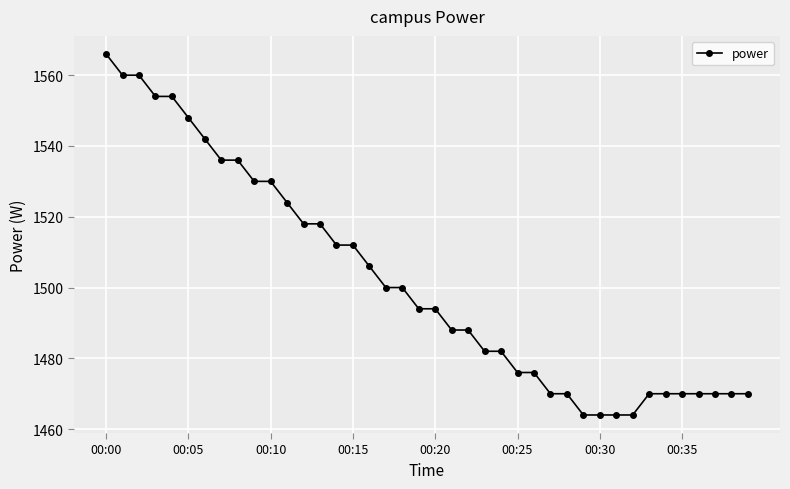

What is the value of the 2nd point from the left?

1560